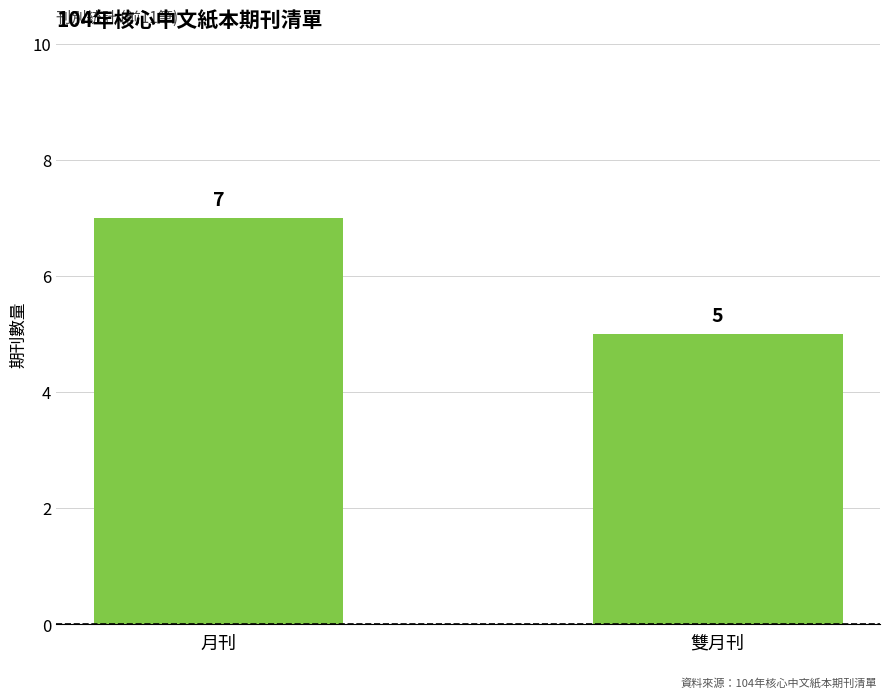

What is the difference between the values at 雙月刊 and 月刊?

2